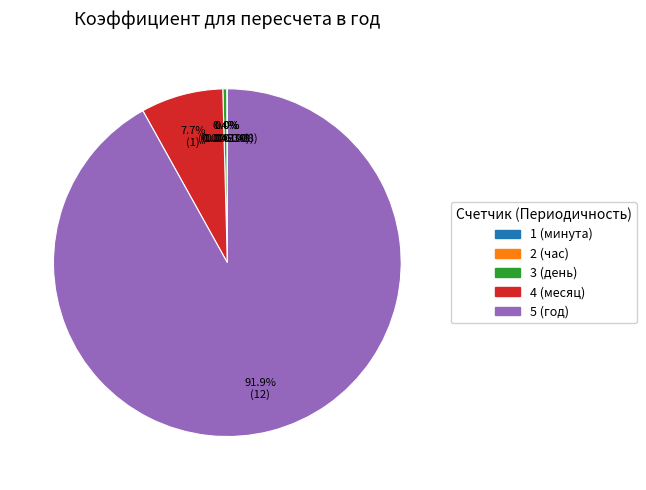

To the nearest percent, what is the difference between the largest and smallest slice percentages?

92%